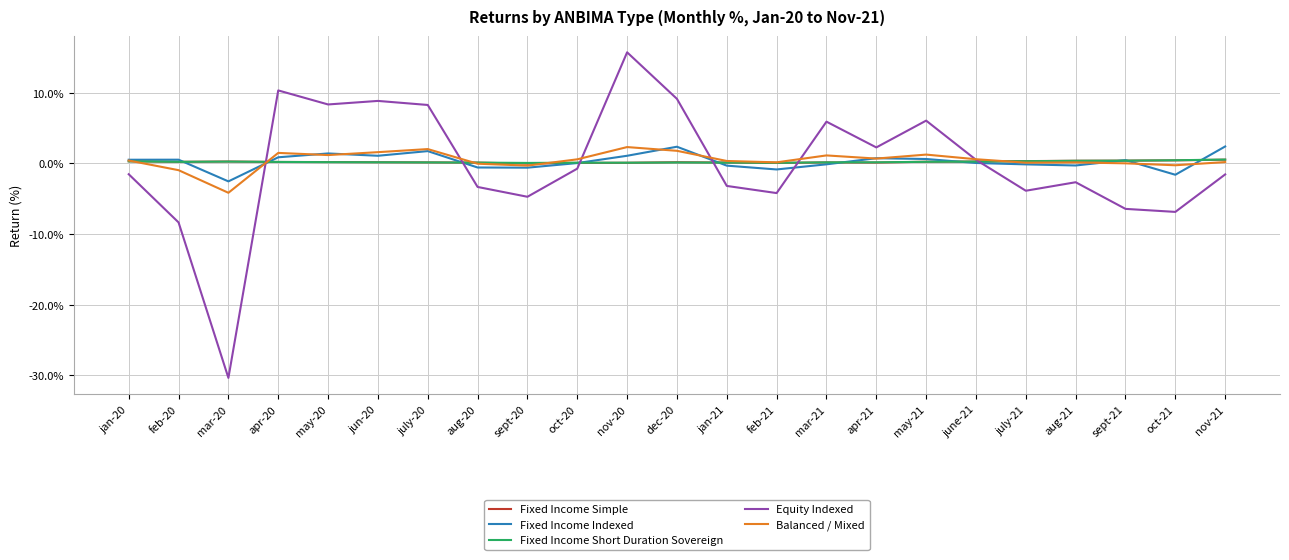

What is the maximum value for Equity Indexed?

15.7